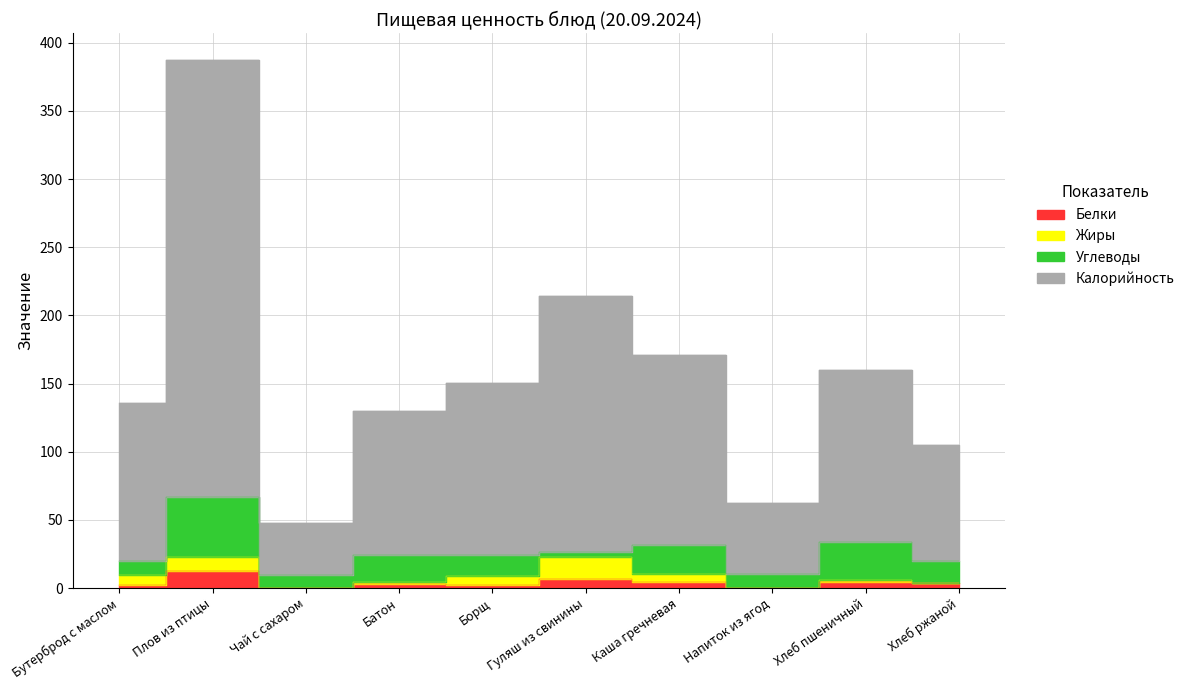

What is the greatest value displayed?

387.6